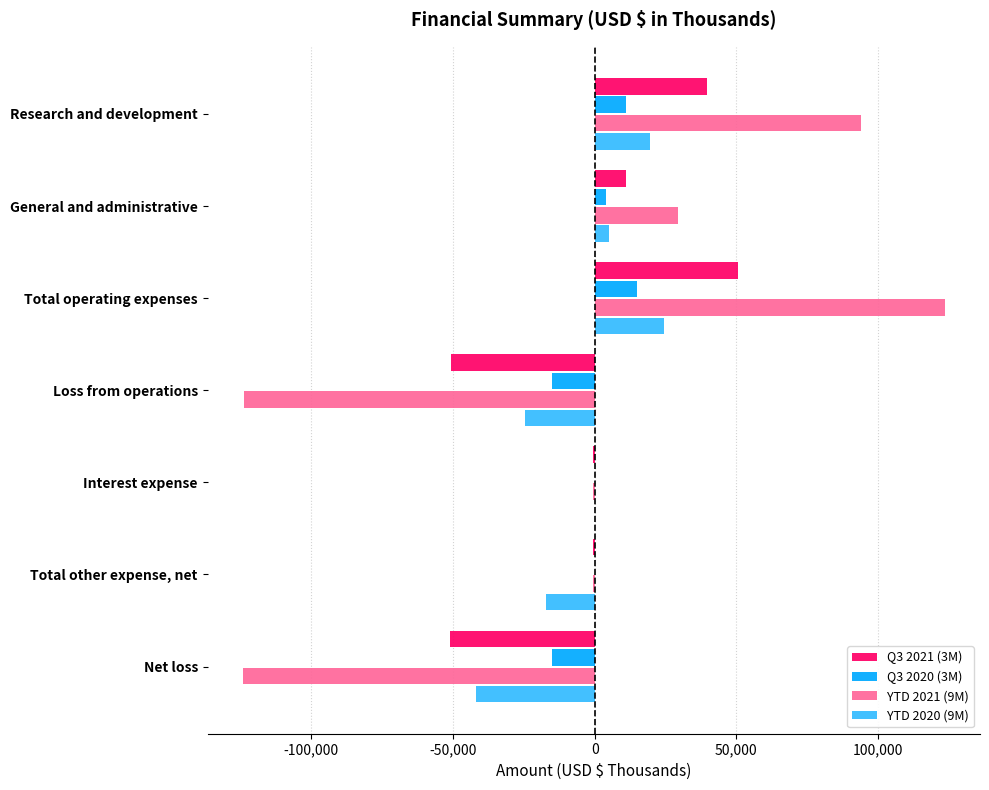

Which category has the highest value in the Q3 2020 (3M) series?

Total operating expenses